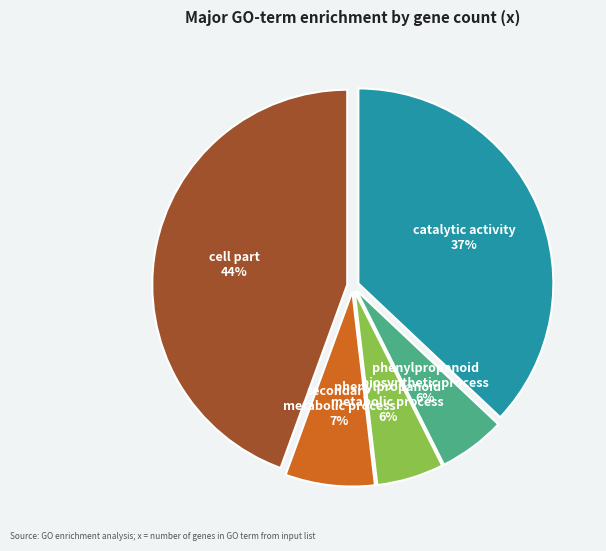

To the nearest percent, what is the average slice percentage?

20%